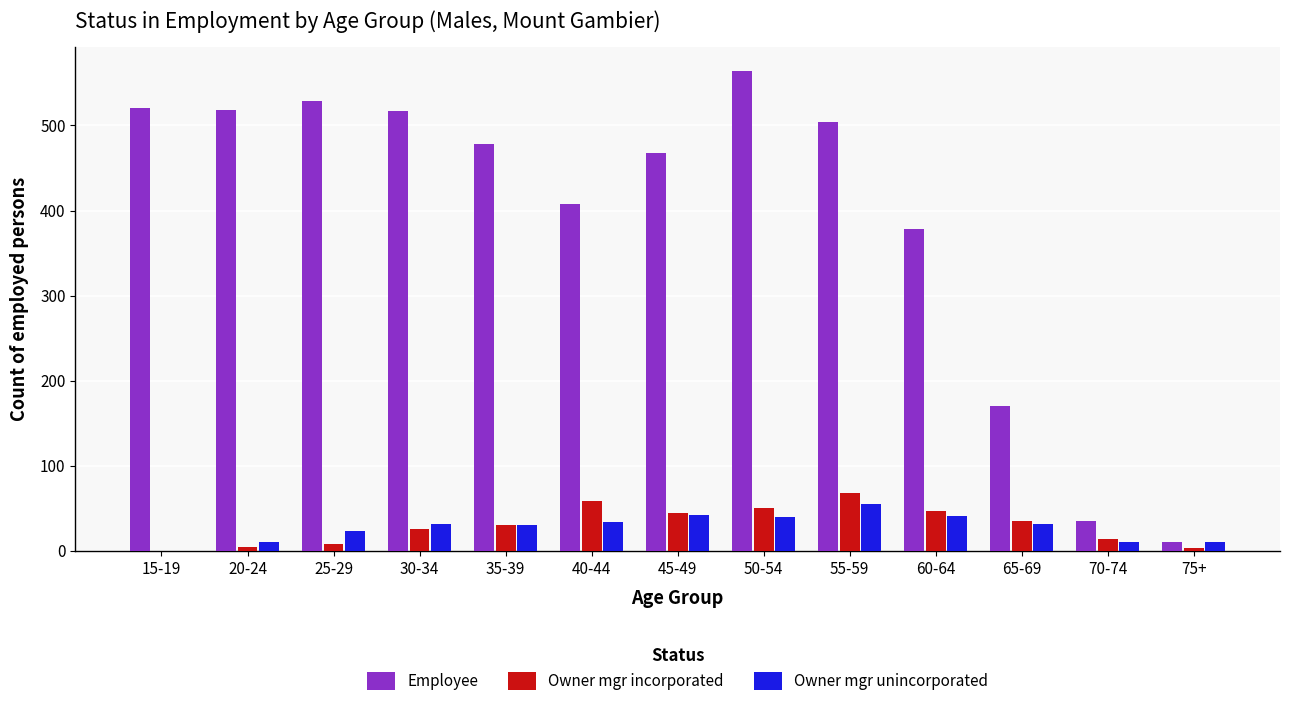

The Owner mgr unincorporated series shows 40 at 50-54. True or false?

True